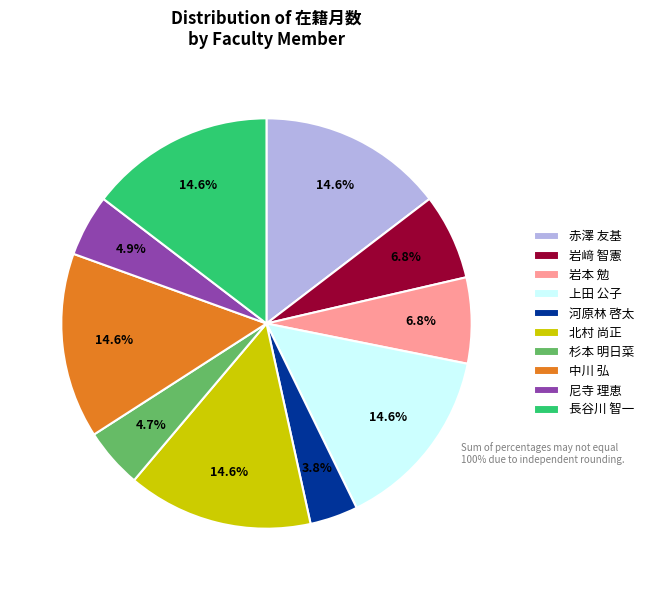

Approximately how many times larger is the value at 赤澤 友基 compared to 杉本 明日菜?

3.1